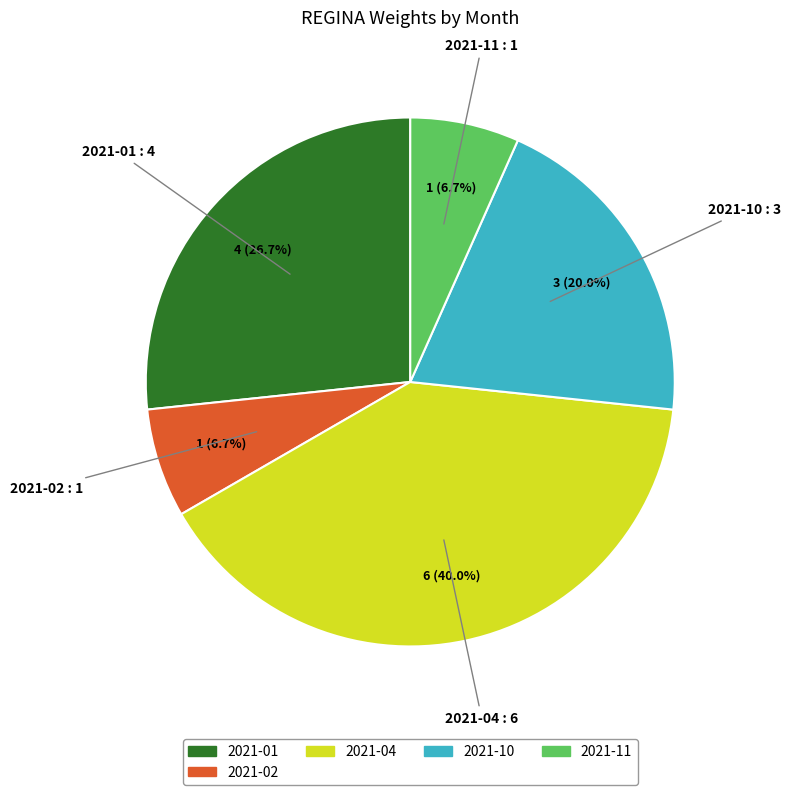

Does any single category account for the majority?

No